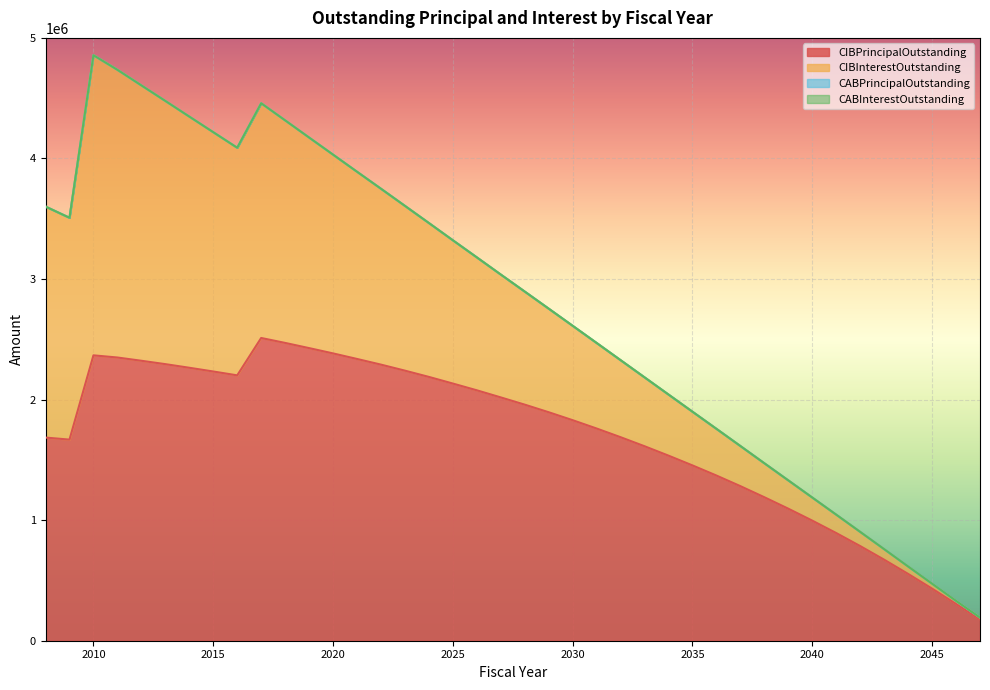

True or false: CIBPrincipalOutstanding and CABInterestOutstanding cross at least once.

False